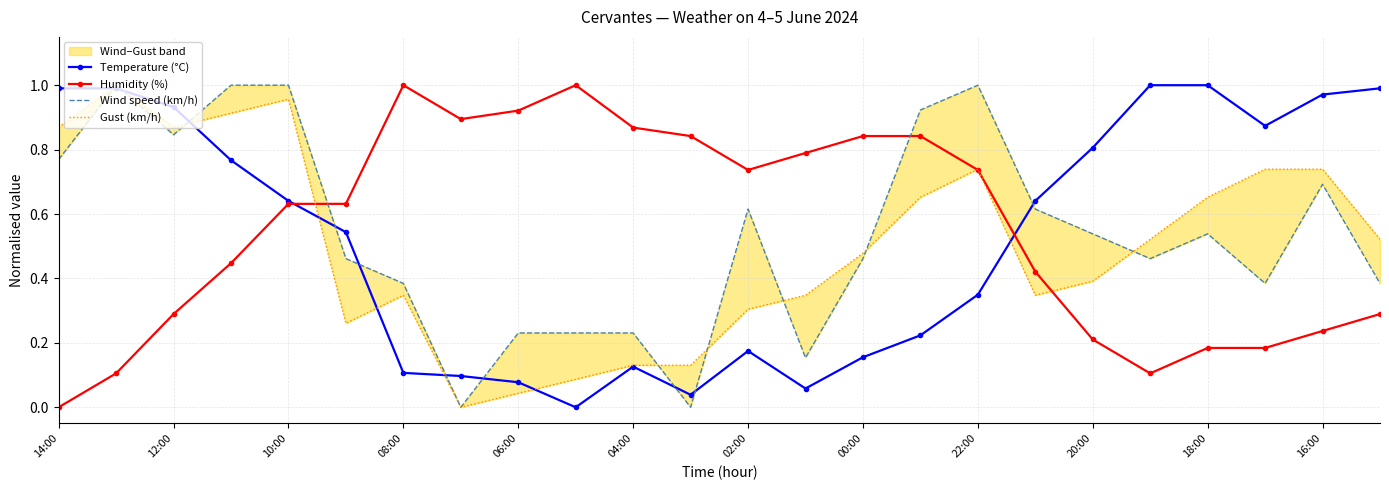

What is the difference between the second highest and minimum values in the Humidity (%) series?

1.0